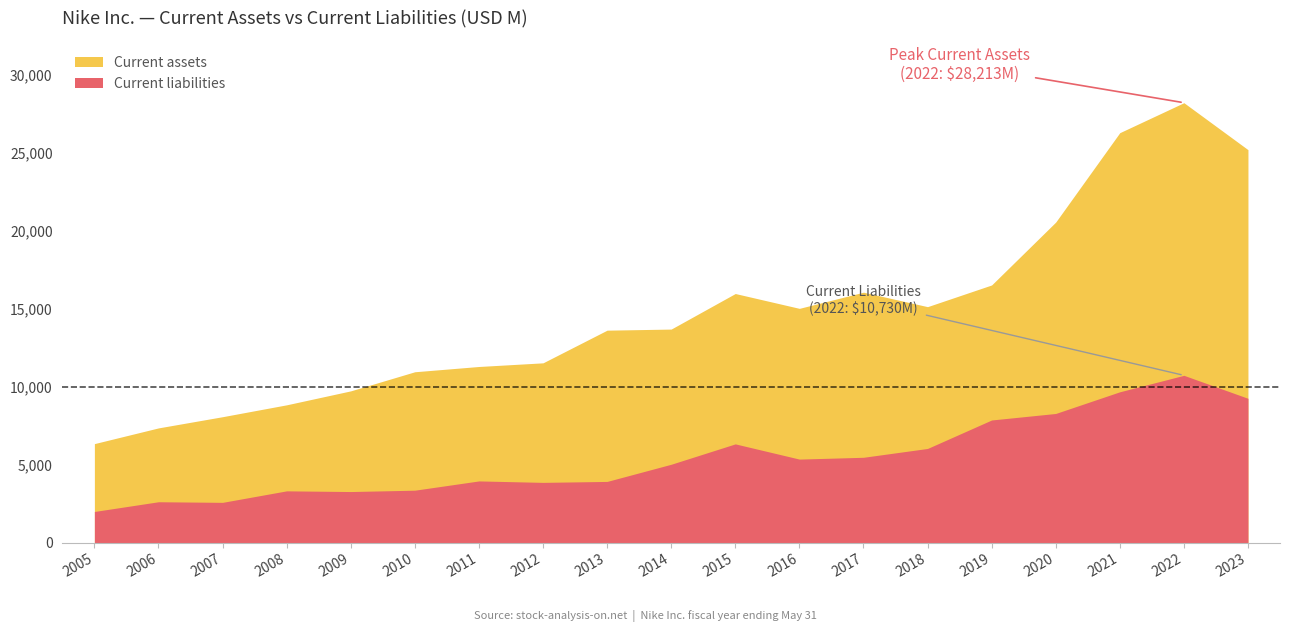

Which series has the largest total across all categories?

Current assets